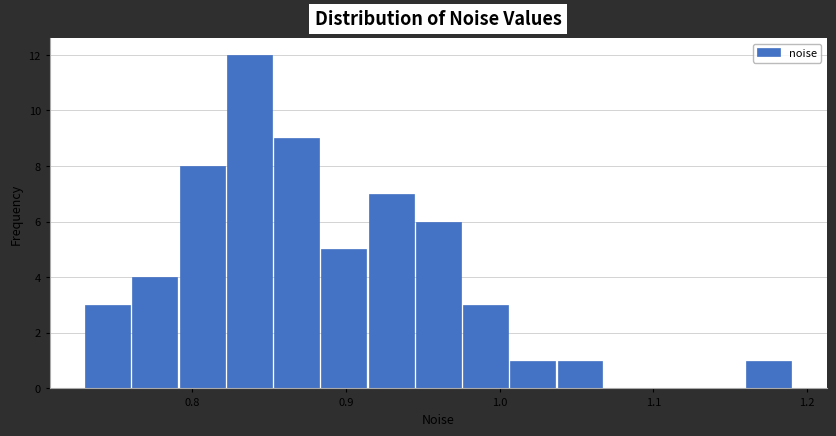

Around what value on the x-axis is the tallest bar? Give the approximate position of its centre, as read against the axis.

0.84